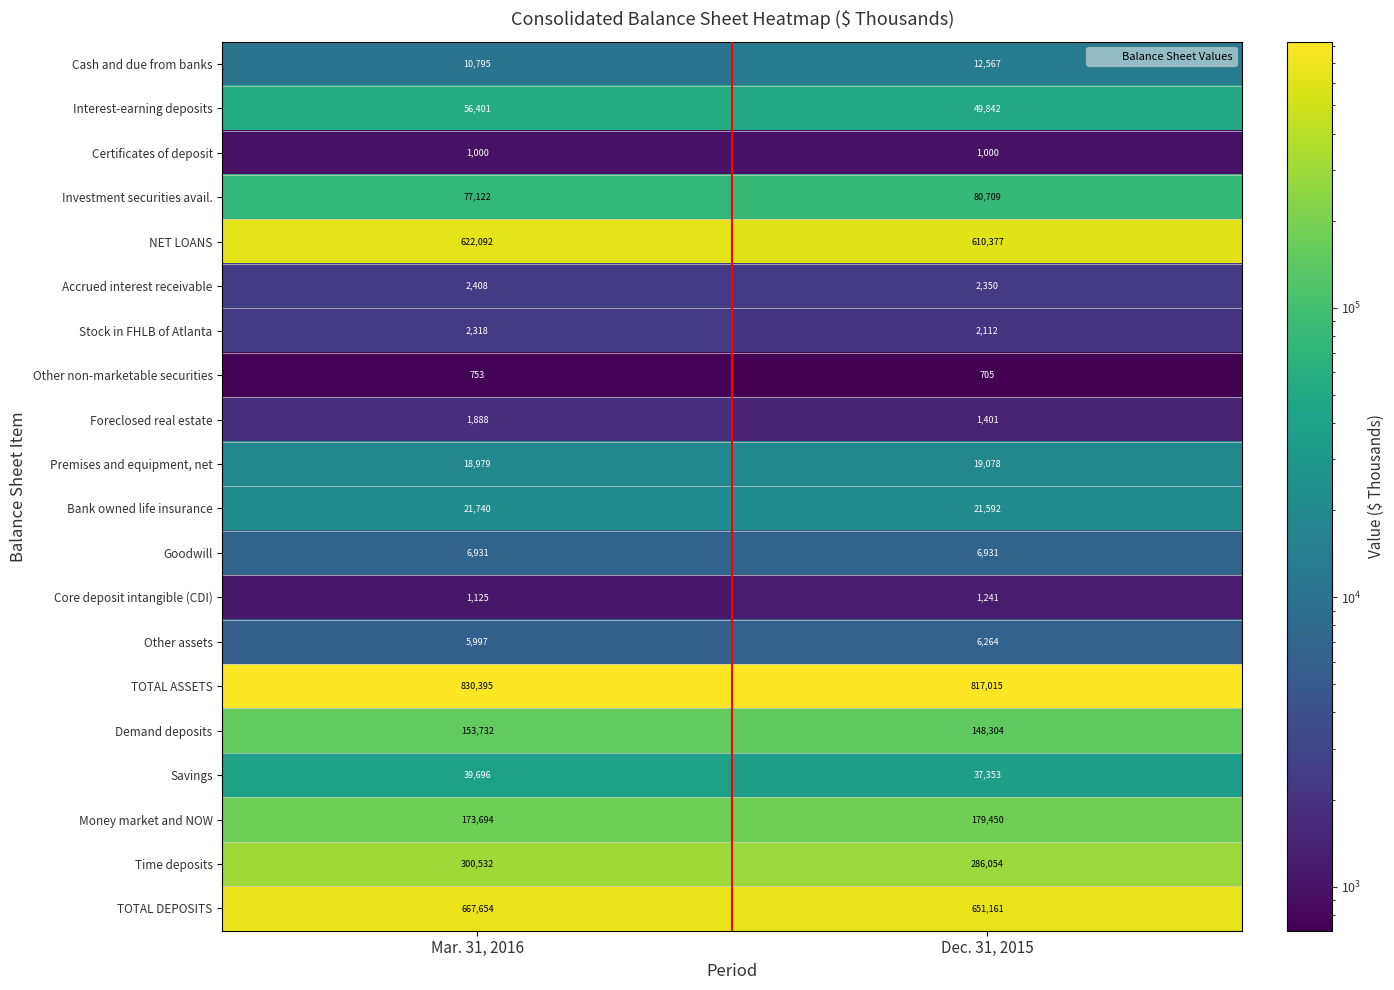

What is the minimum value shown in the chart?

705